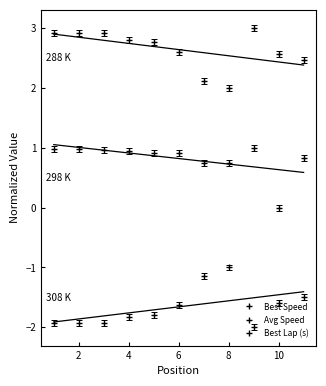

What is the sum of all Avg Speed values?

9.0